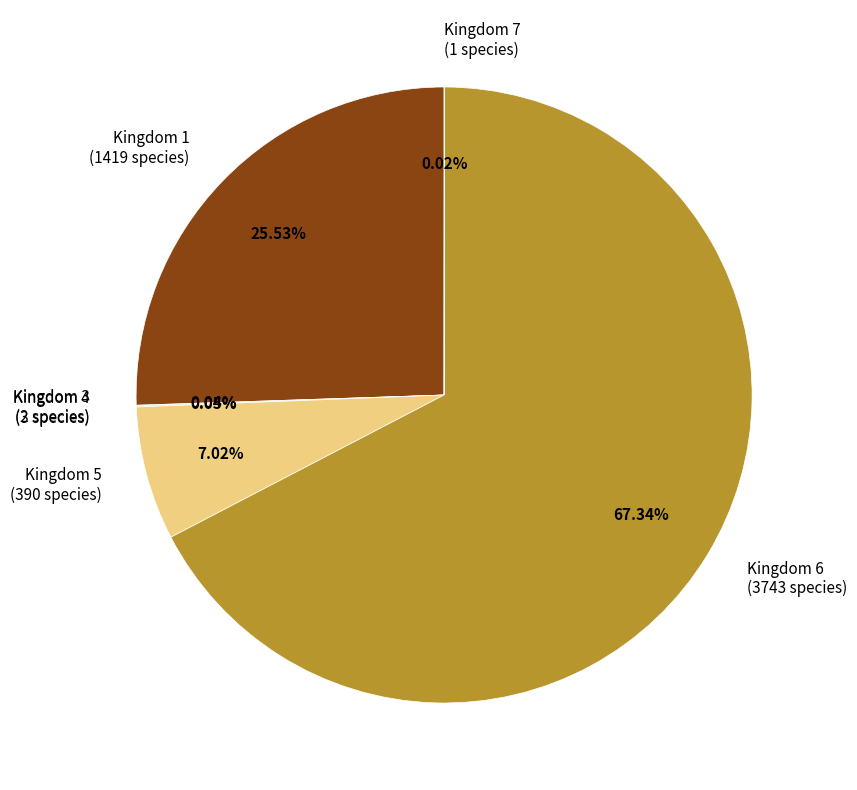

Does any single category account for the majority?

Yes